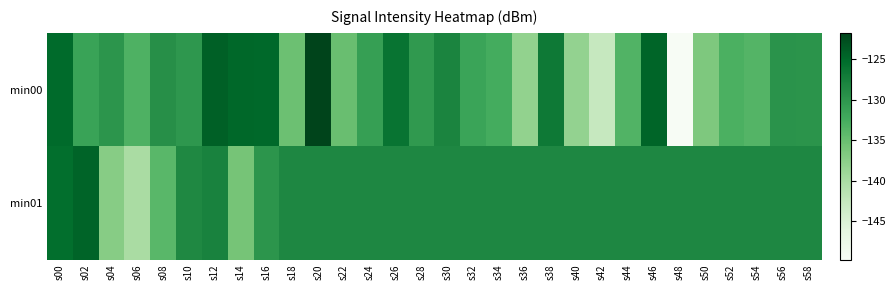

Rank the series at s14 from lowest to highest value.

min01, min00